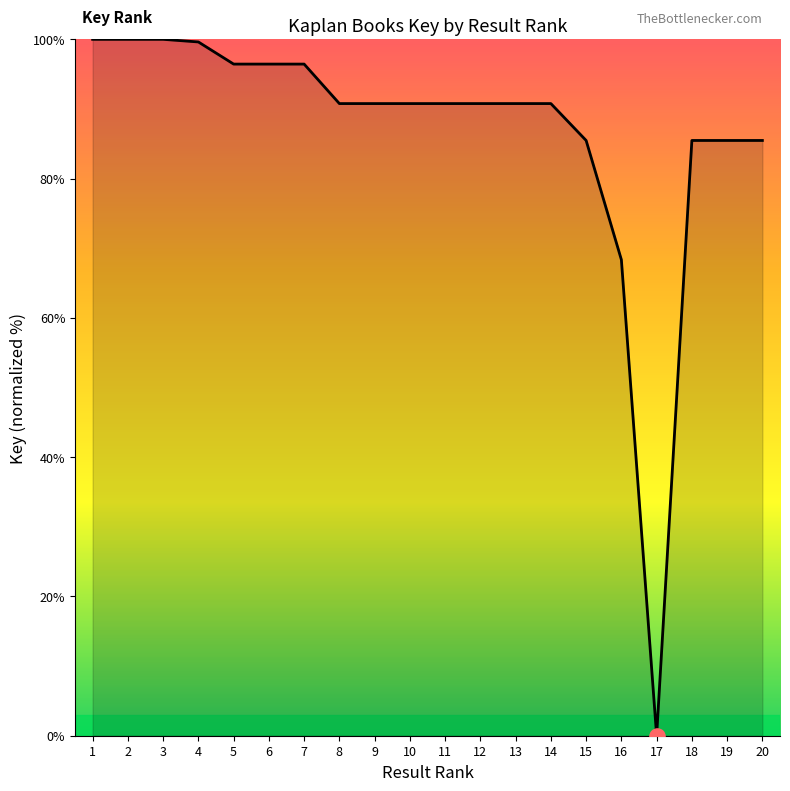

Between 17 and 7, which is larger?

7